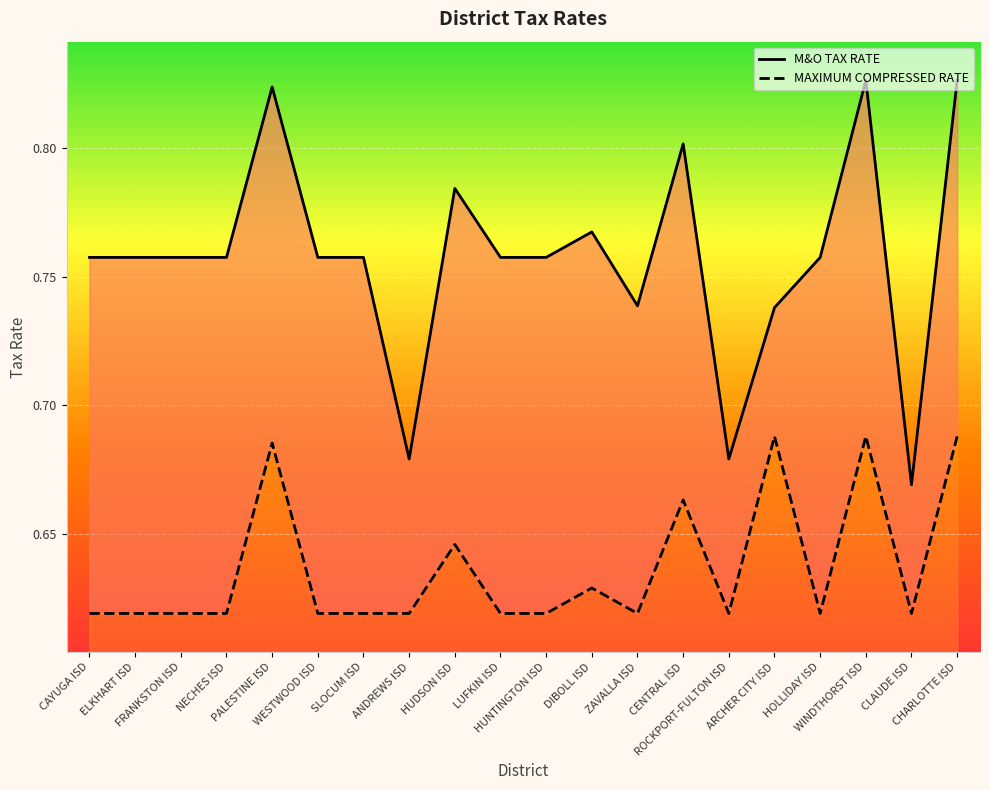

True or false: M&O TAX RATE and MAXIMUM COMPRESSED RATE cross at least once.

False